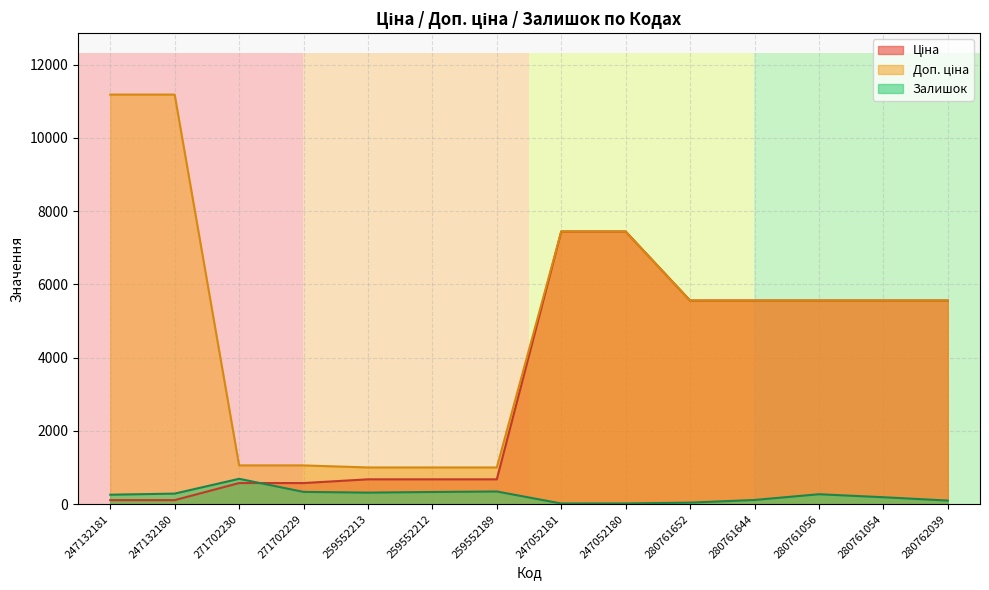

True or false: Залишок has more than 0 points higher than both neighbors.

True